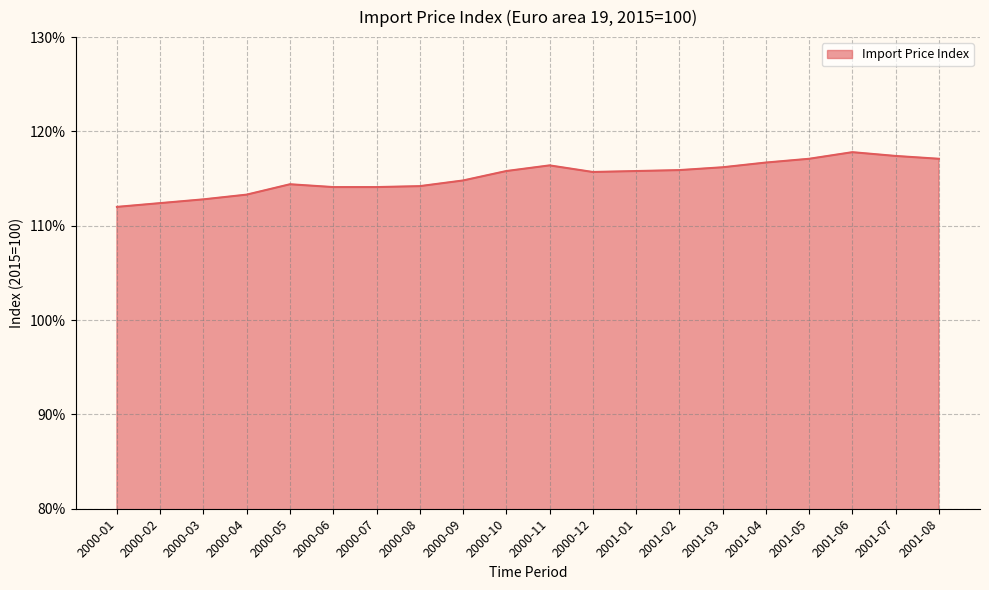

What position from the right is 2000-07?

14